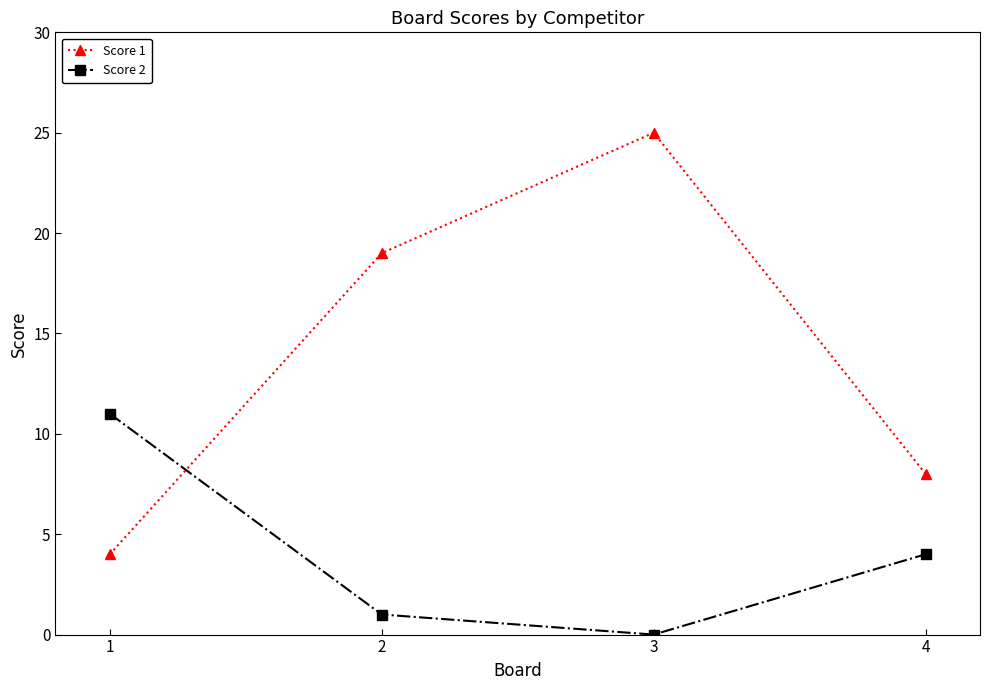

What is the value of the Score 1 point at the 2nd from the left?

19